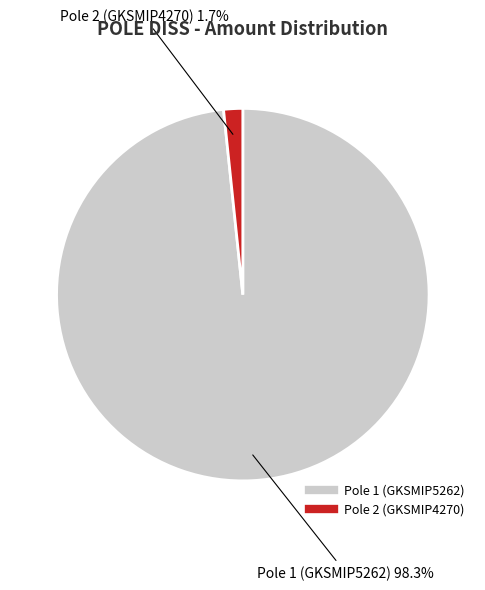

Is there any slice that represents more than half of the pie?

Yes